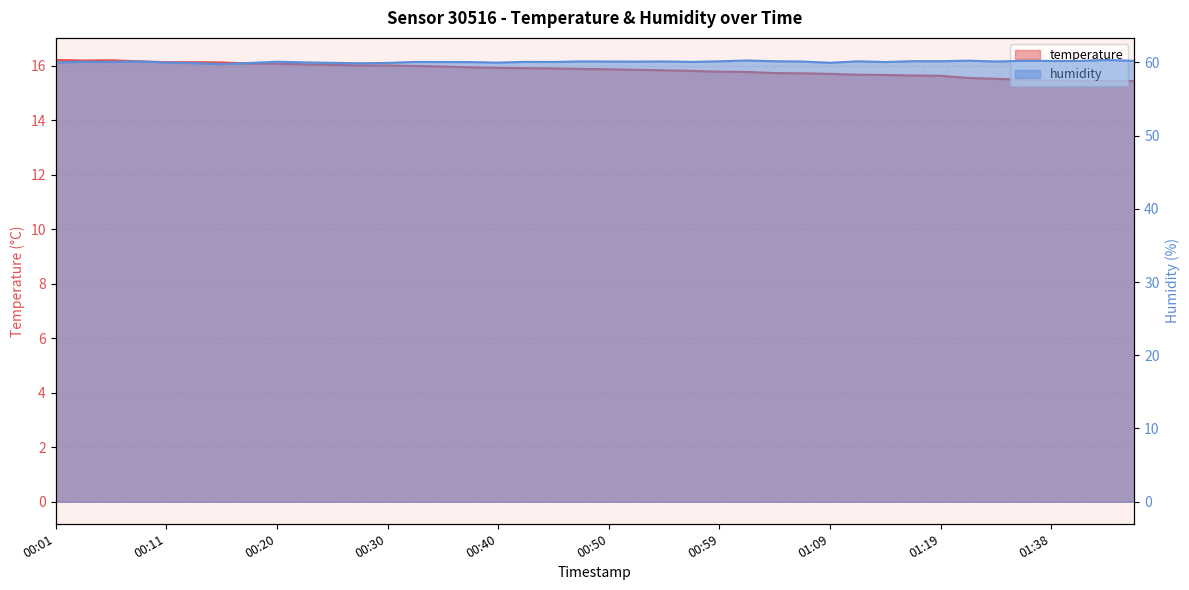

Read the temperature value at 01:04.

15.7